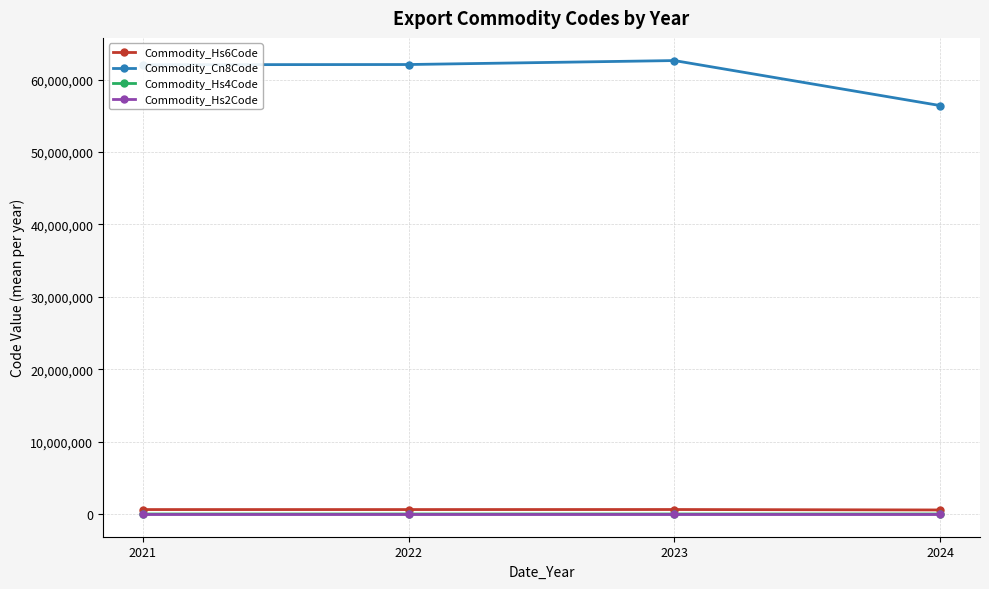

The Commodity_Hs2Code series shows 62.6 at 2023. True or false?

True